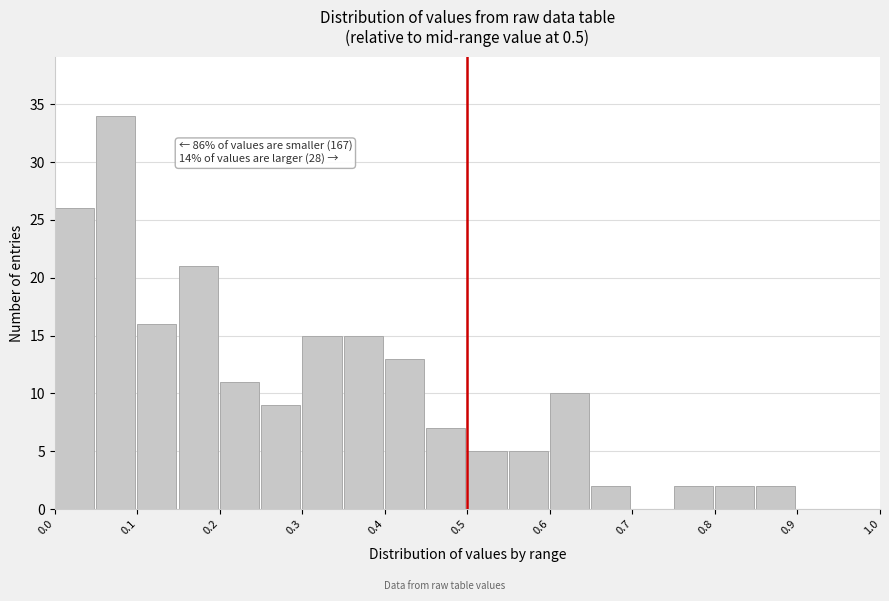

Over which range of the x-axis is the bar tallest?

0.05 to 0.10